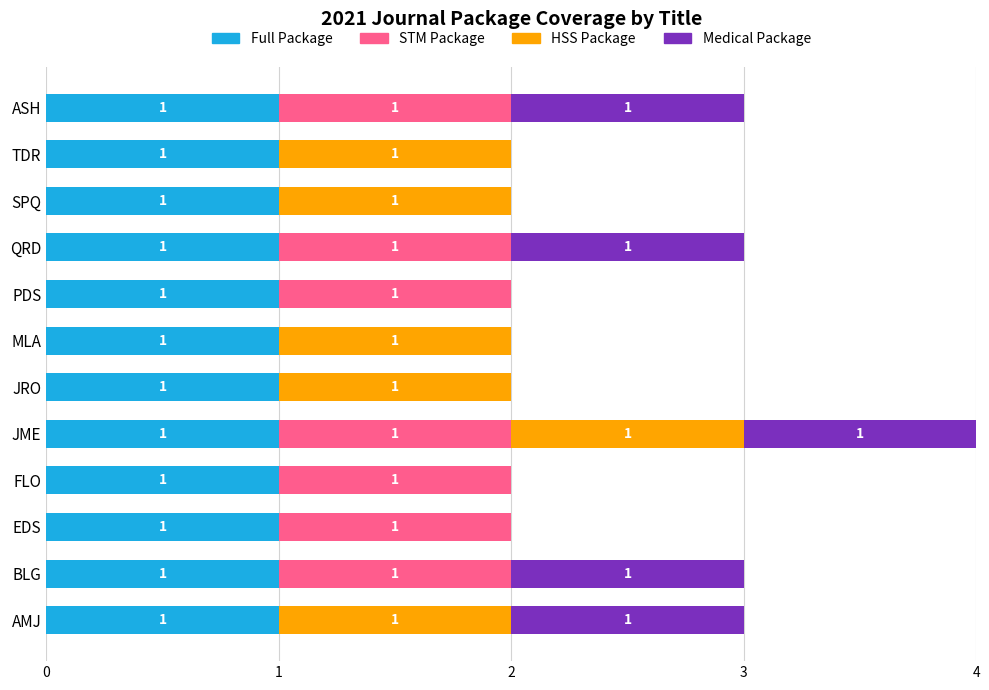

The value of Full Package at ASH is 2. True or false?

False